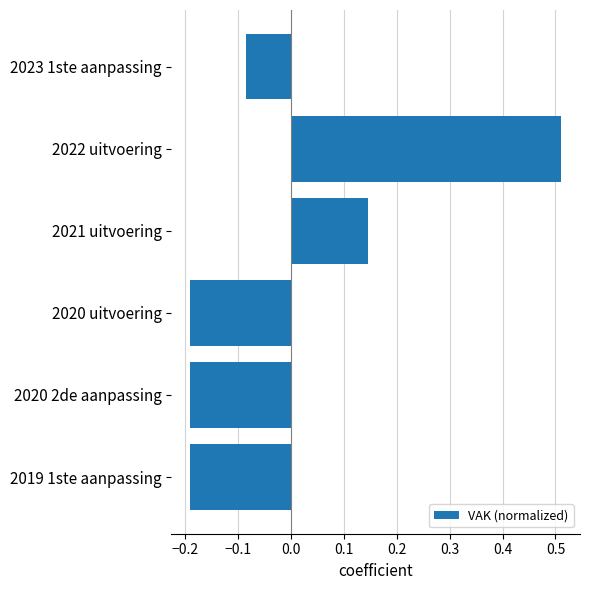

Is it true that the value at 2022 uitvoering is 0.2?

False